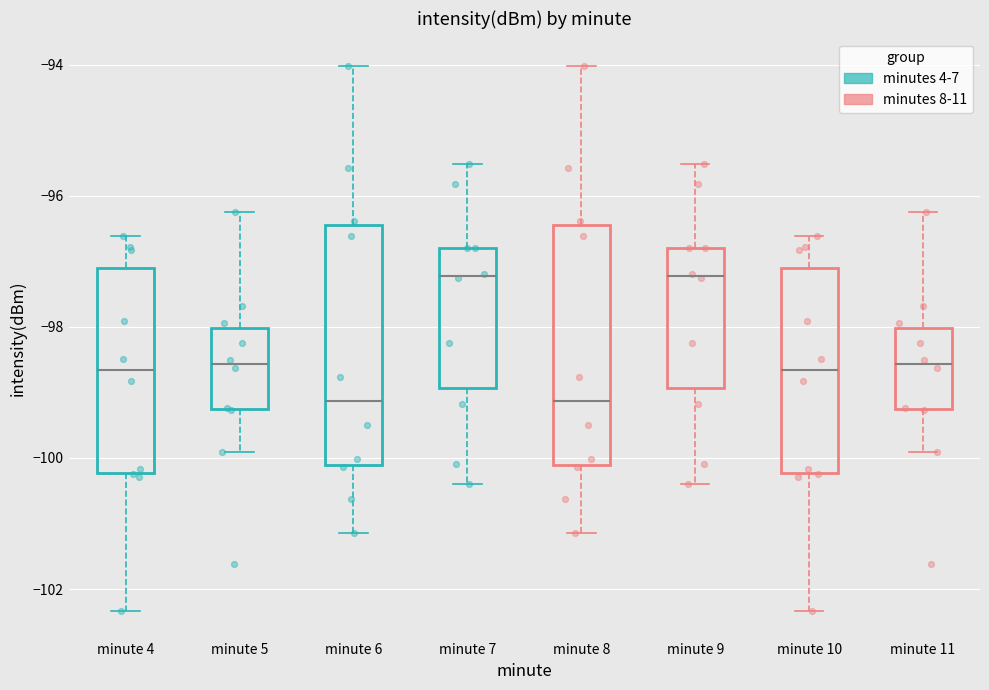

Reading left to right, transcribe this box plot: for each box, give where its median line is, the range the box spans, and where its two whiskers end, as read against the y-axis. The values are not printed on the chart, so give them approximately, as read against the axis.

minute 4: median -98.6, box -100.2 to -97.2, whiskers -102.4 to -96.6
minute 5: median -98.6, box -99.2 to -98.0, whiskers -100.0 to -96.2
minute 6: median -99.2, box -100.2 to -96.4, whiskers -101.2 to -94.0
minute 7: median -97.2, box -99.0 to -96.8, whiskers -100.4 to -95.6
minute 8: median -99.2, box -100.2 to -96.4, whiskers -101.2 to -94.0
minute 9: median -97.2, box -99.0 to -96.8, whiskers -100.4 to -95.6
minute 10: median -98.6, box -100.2 to -97.2, whiskers -102.4 to -96.6
minute 11: median -98.6, box -99.2 to -98.0, whiskers -100.0 to -96.2